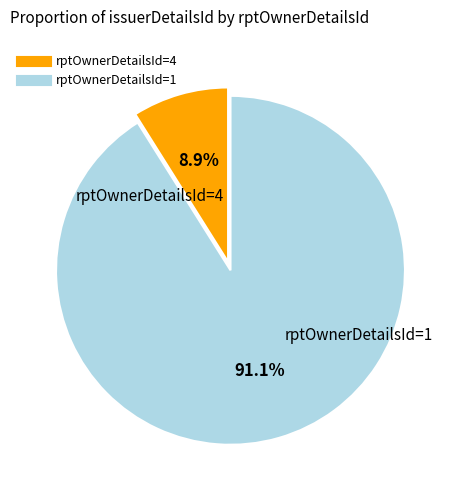

Is there any slice that represents more than half of the pie?

Yes